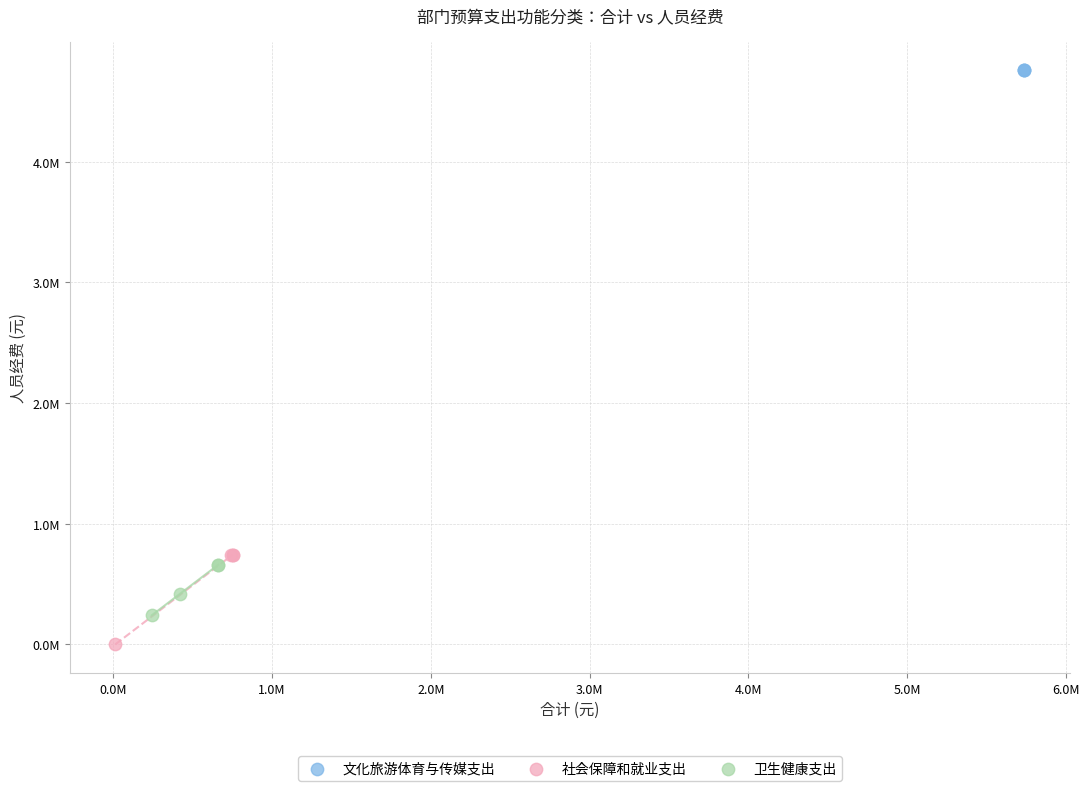

What are all the series names shown in the legend?

文化旅游体育与传媒支出, 社会保障和就业支出, 卫生健康支出